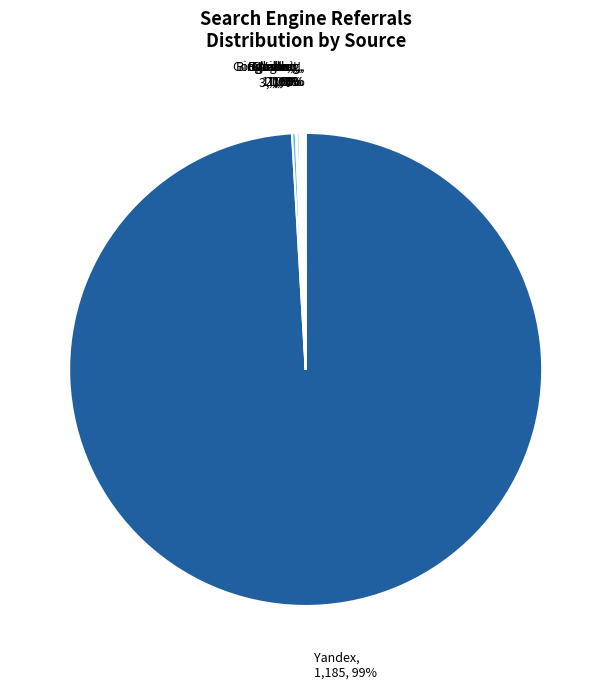

Which category has the biggest portion of the pie?

Yandex